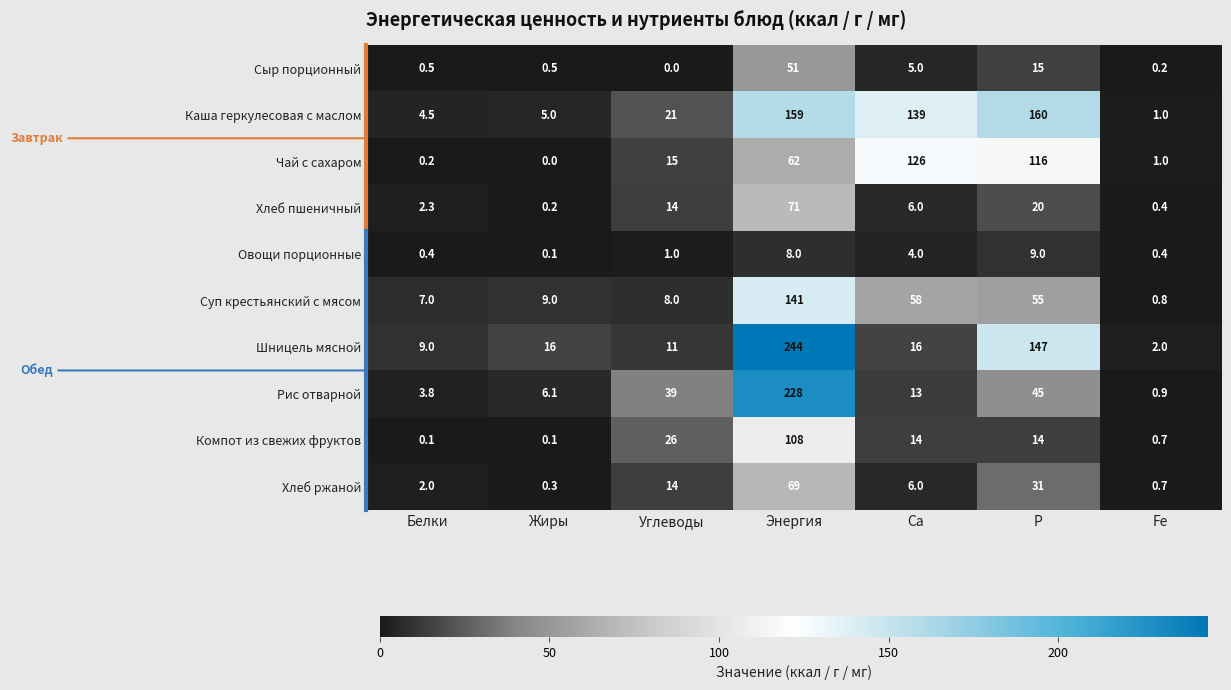

The value of Чай с сахаром at Са is 126.0. True or false?

True